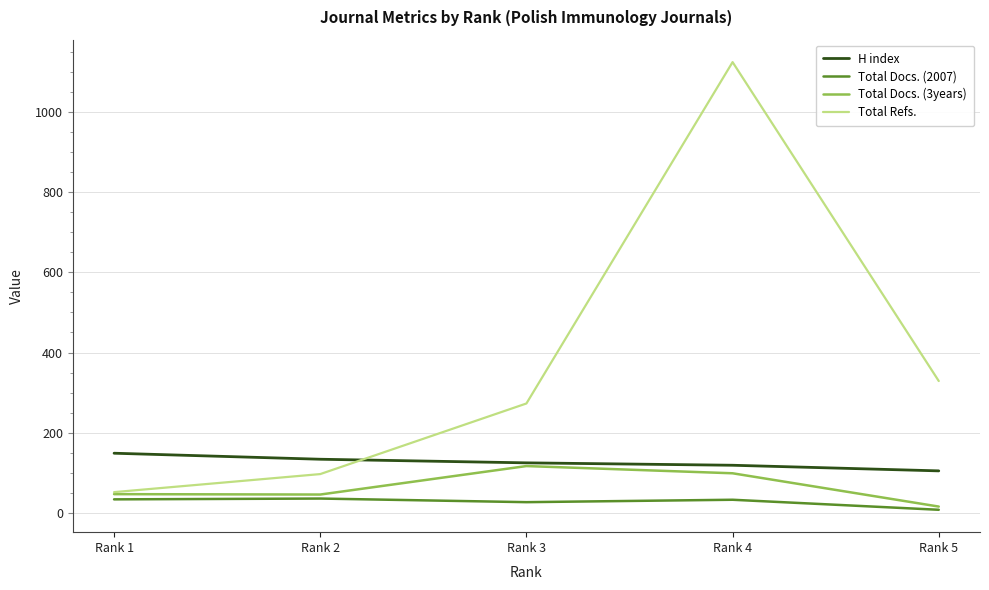

What is the total value across all series at Rank 1?

282